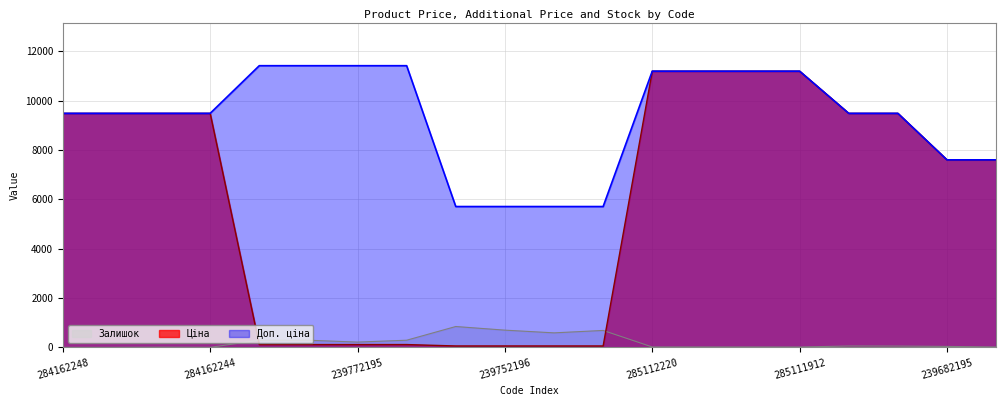

What is the difference between the highest and lowest values at 239682179?

7580.5